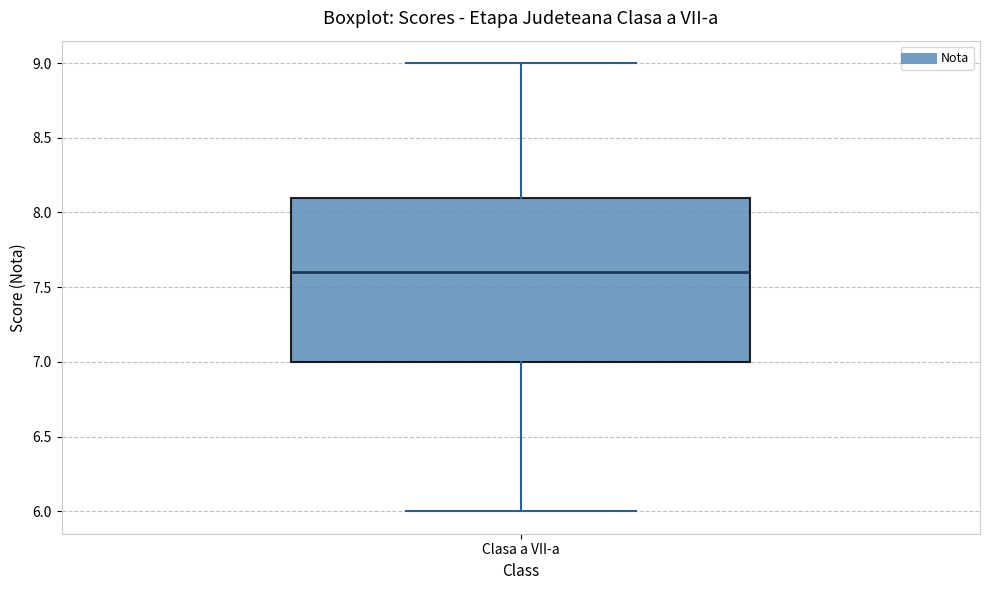

Where does the upper whisker of the box for Clasa a VII-a end on the y-axis? The values are not printed on the chart, so give them approximately, as read against the axis.

9.0